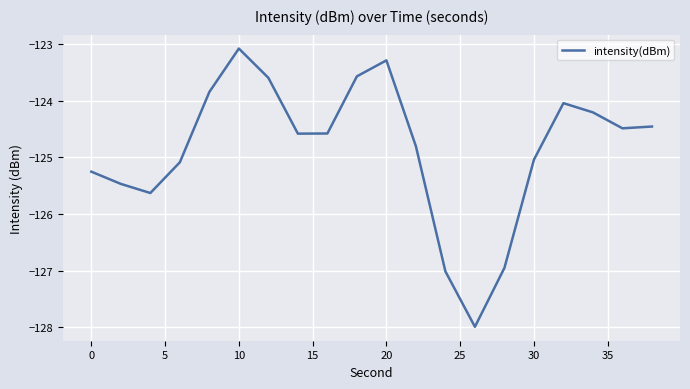

What is the maximum value shown in the chart?

-123.1